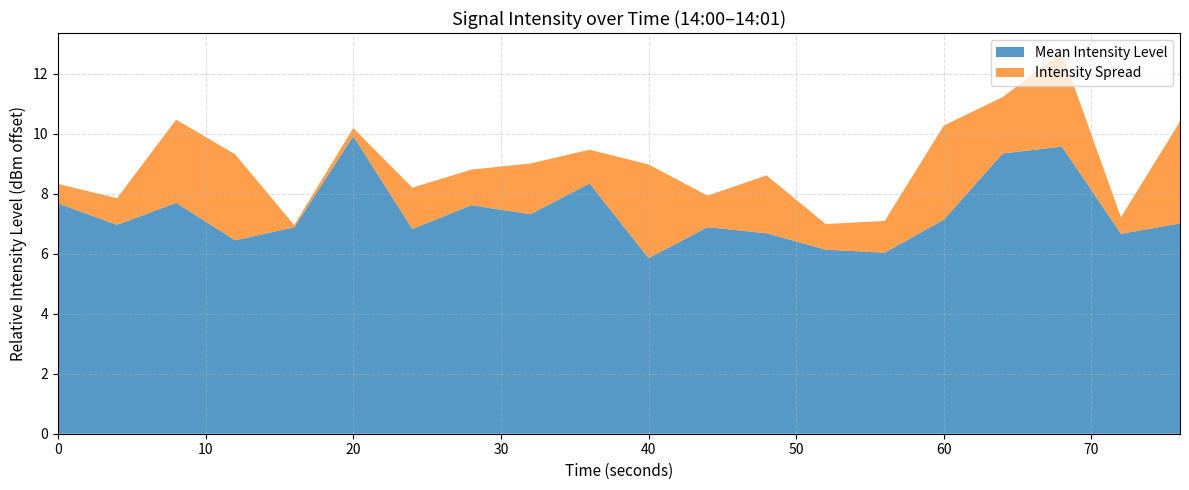

Which category has the highest value in the Mean Intensity Level series?

20